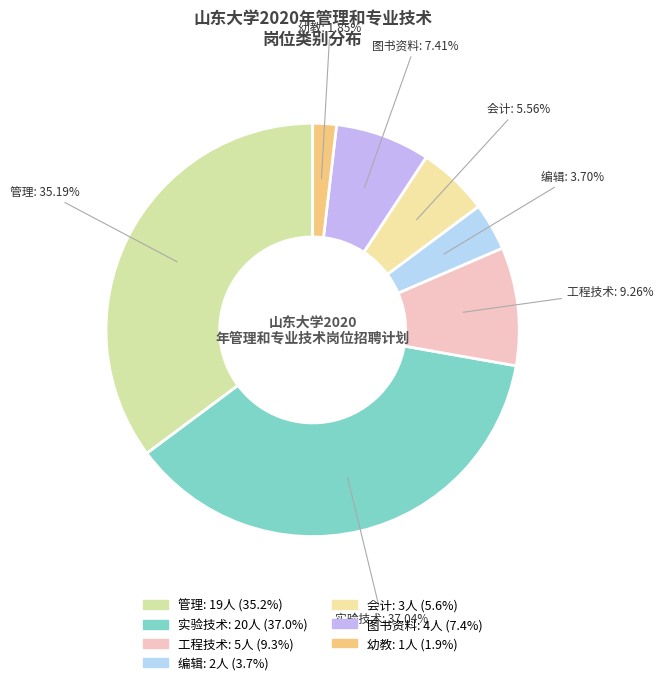

To the nearest percent, what is the average slice percentage?

14%